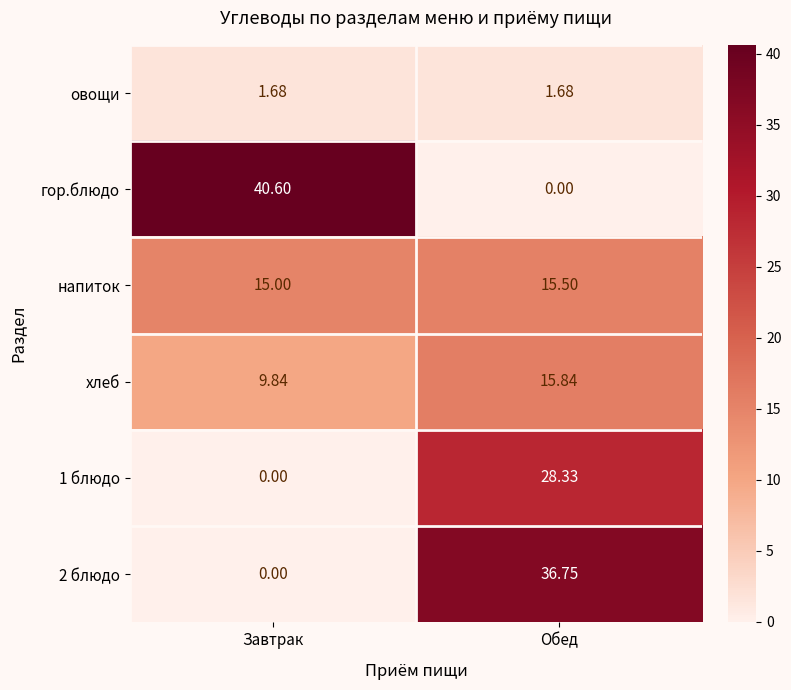

Rank the categories by 2 блюдо value from lowest to highest.

Завтрак, Обед